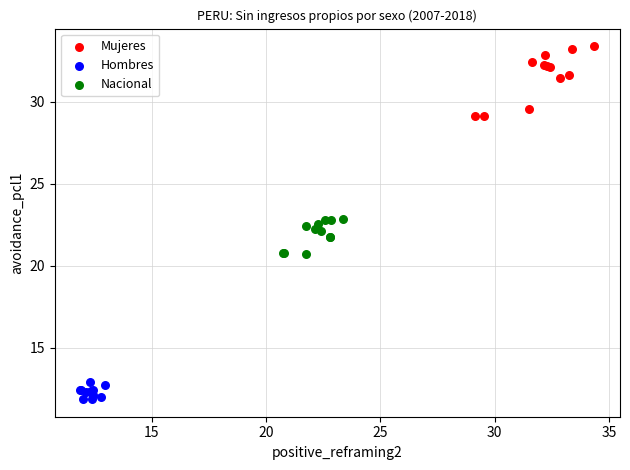

Which series reaches the maximum Y coordinate?

Mujeres